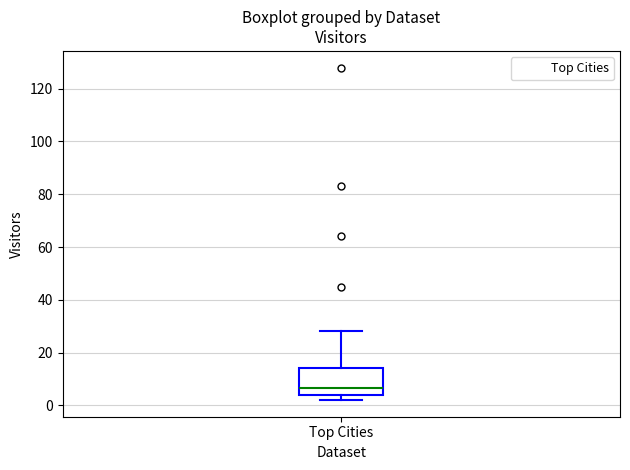

Where is the upper edge of the box for Top Cities on the y-axis? The values are not printed on the chart, so give them approximately, as read against the axis.

14